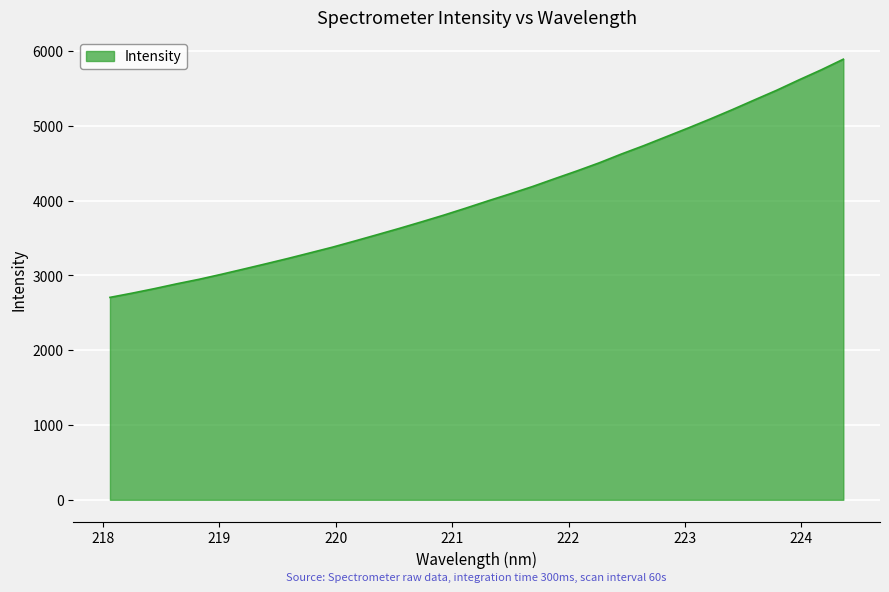

What is the difference between the maximum and minimum values?

3184.8